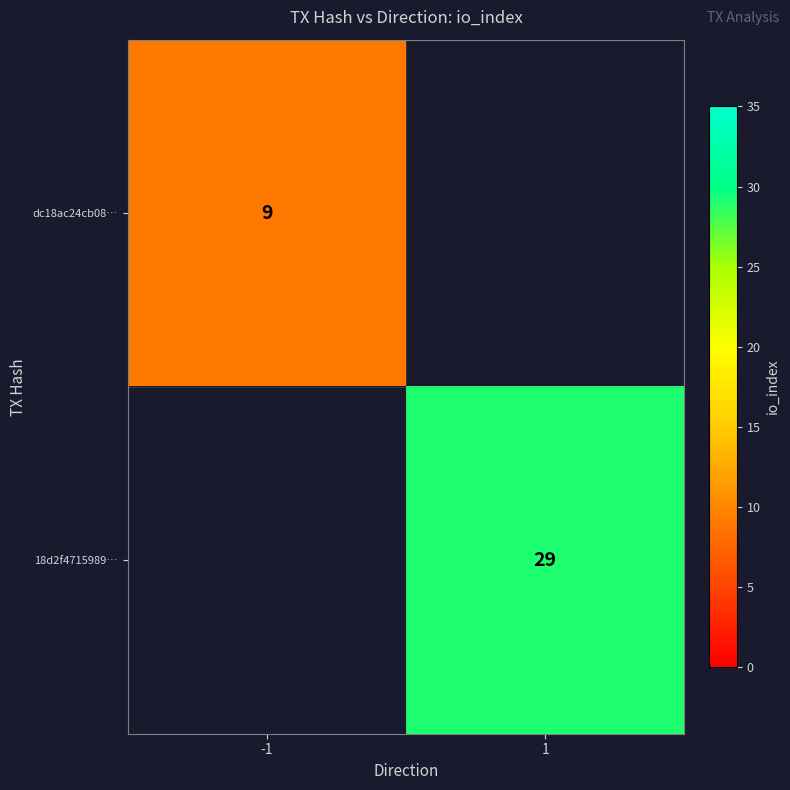

The dc18ac24cb08… series shows 16 at -1. True or false?

False